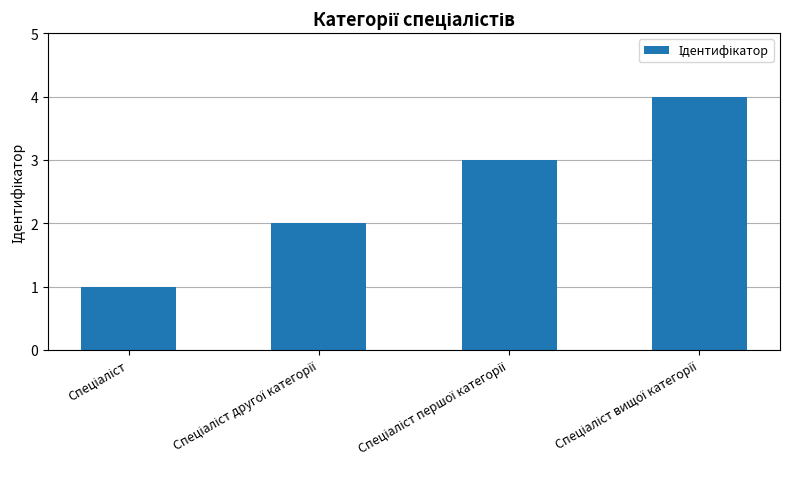

What is the sum of all values?

10